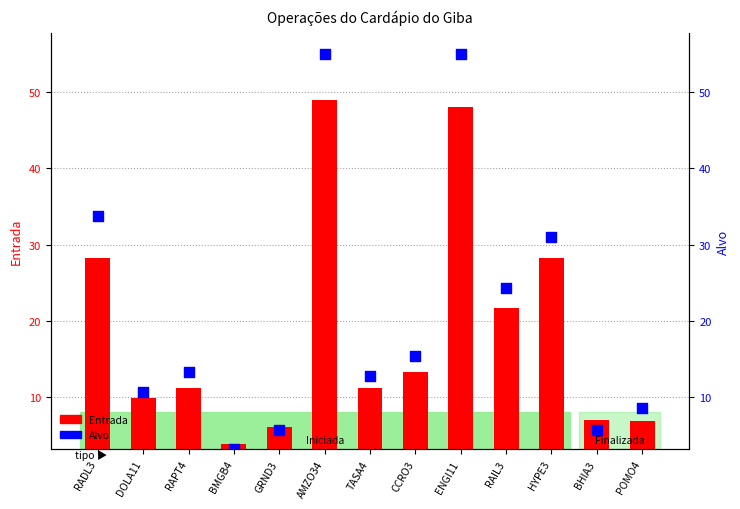

Which series reaches the maximum Y coordinate?

Alvo